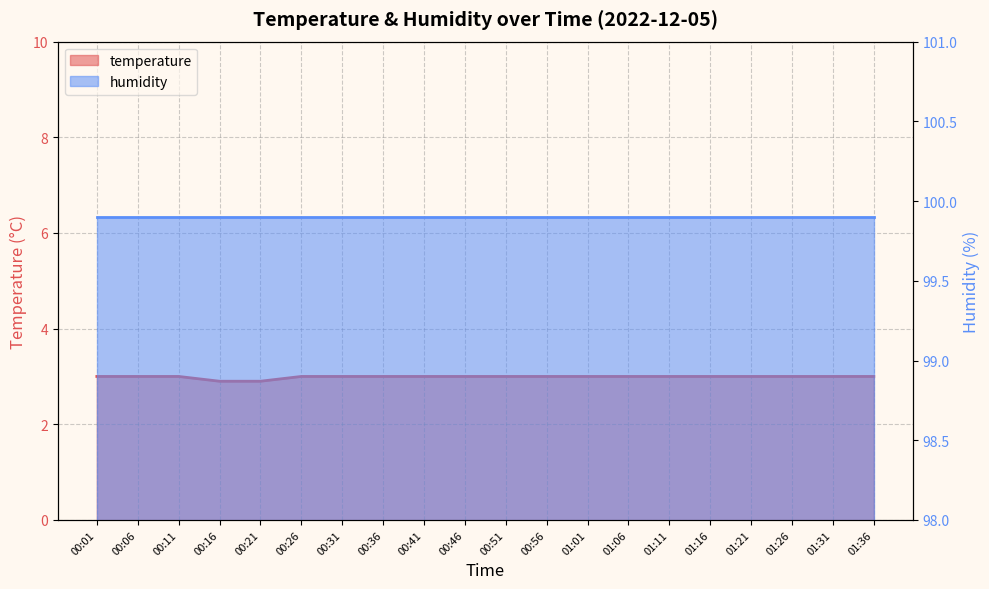

List the labels in order of value, smallest first.

00:16, 00:21, 00:01, 00:06, 00:11, 00:26, 00:31, 00:36, 00:41, 00:46, 00:51, 00:56, 01:01, 01:06, 01:11, 01:16, 01:21, 01:26, 01:31, 01:36